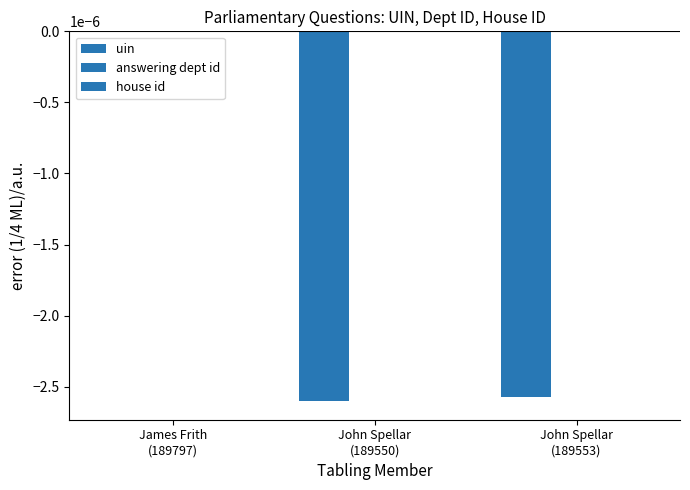

Count the number of categories in the chart.

3